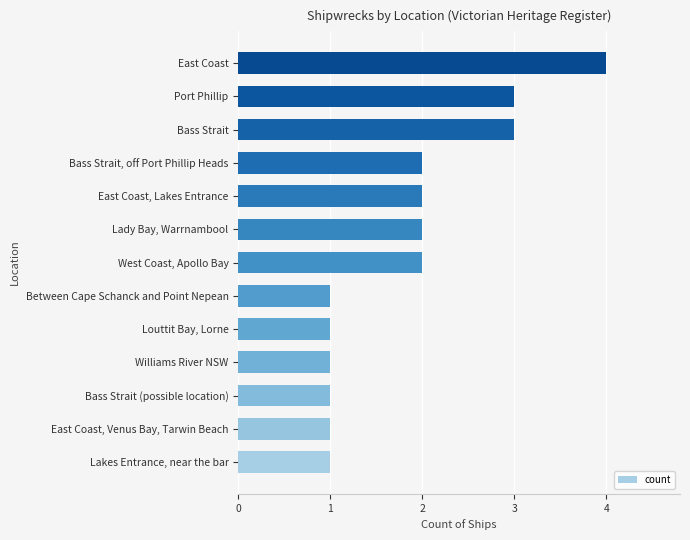

What is the average value?

2